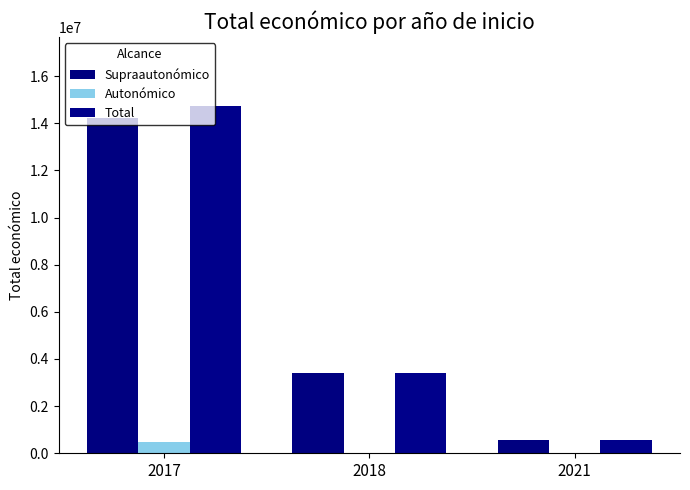

List the series in order of their peak value, highest first.

Total, Supraautonómico, Autonómico